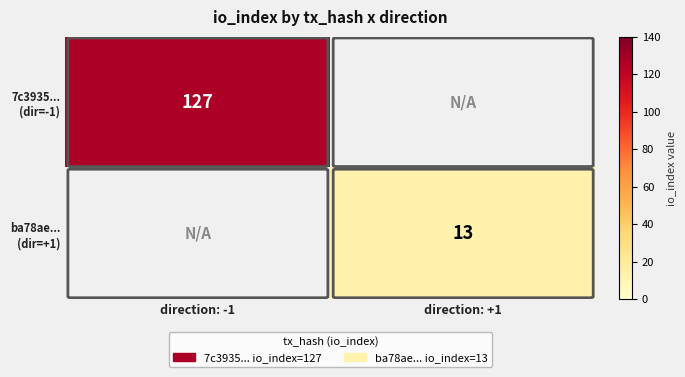

Rank the series by their maximum value, from lowest to highest.

ba78ae... (dir=+1), 7c3935... (dir=-1)